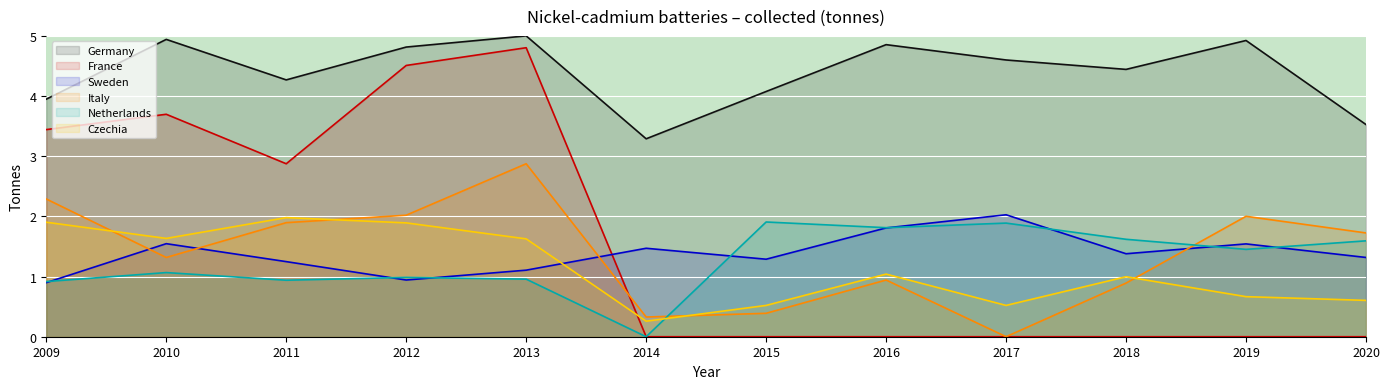

Is the value of Italy at 2018 greater than the value of France at 2013?

No